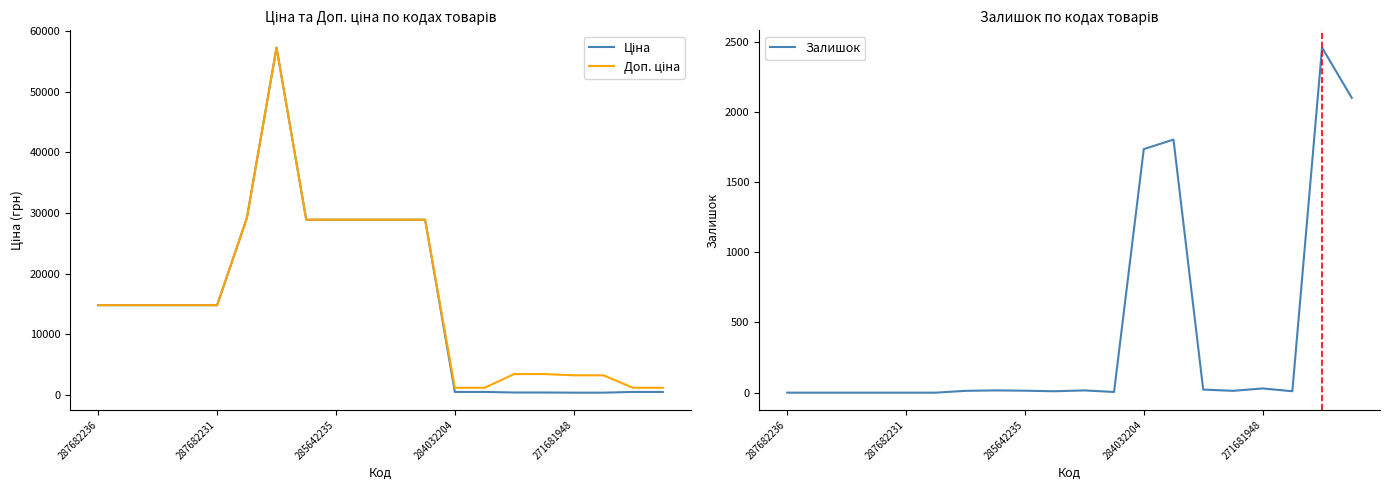

Reading right to left, list all the values displayed in this chart.

Ціна: 528.2	528.2	408.2	408.2	434.3	434.3	528.2	528.2	28901.7	28901.7	28901.7	28901.7	28901.7	57258.0	29152.3	14817.6	14817.6	14817.6	14817.6	14817.6
Доп. ціна: 1210.7	1210.7	3265.8	3265.8	3474.1	3474.1	1210.7	1210.7	28901.7	28901.7	28901.7	28901.7	28901.7	57258.0	29152.3	14817.6	14817.6	14817.6	14817.6	14817.6
Залишок: 2099.0	2457.0	10.0	30.0	13.0	22.0	1802.0	1734.0	5.0	16.0	10.0	14.0	16.0	13.0	0.0	0.0	0.0	0.0	0.0	0.0